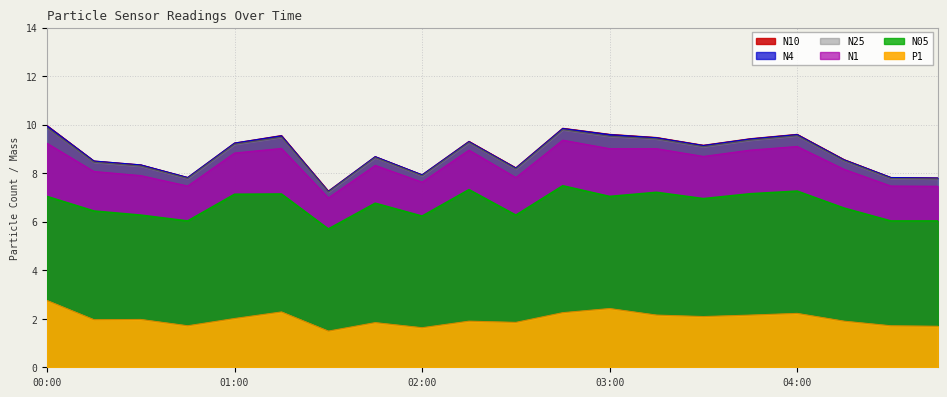

How many interior local peaks does the N25 series have?

5